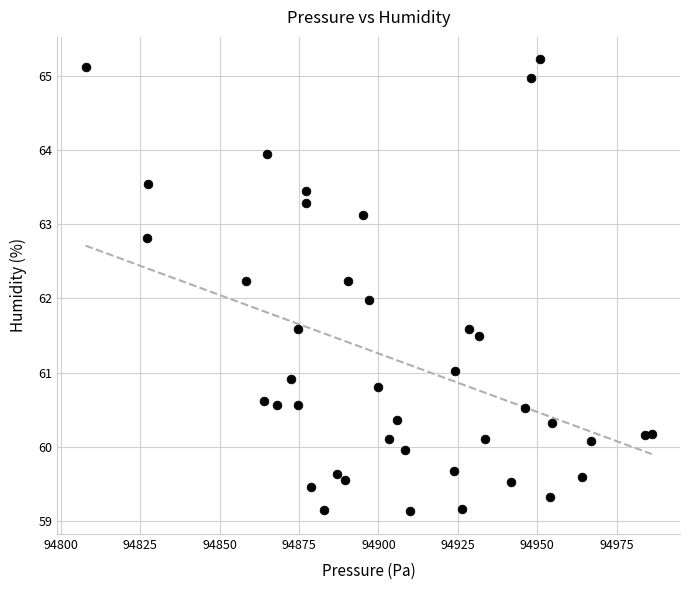

What is the range of X values (max minus min)?

178.2